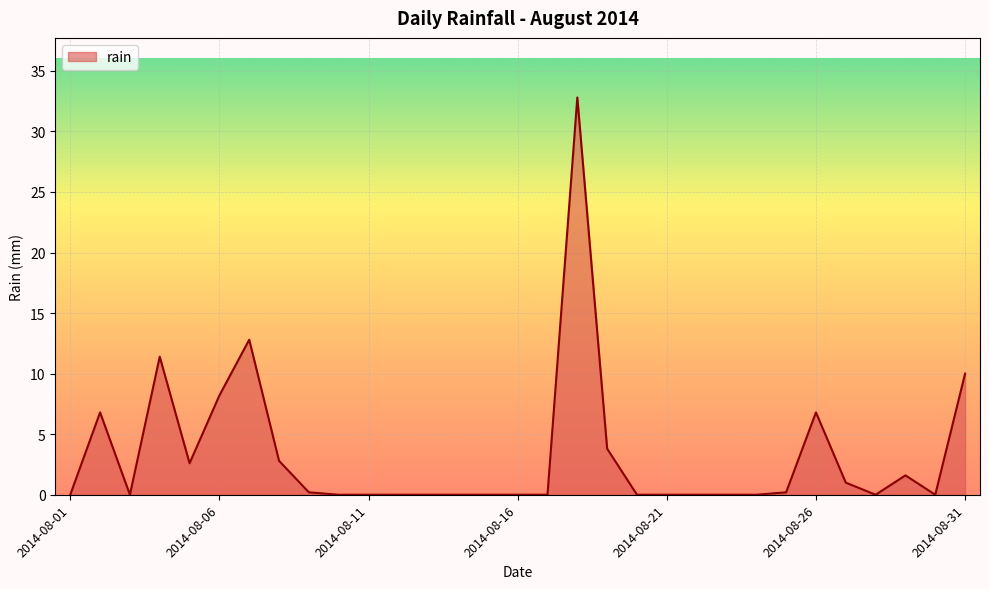

What is the difference between the maximum and minimum values?

32.8